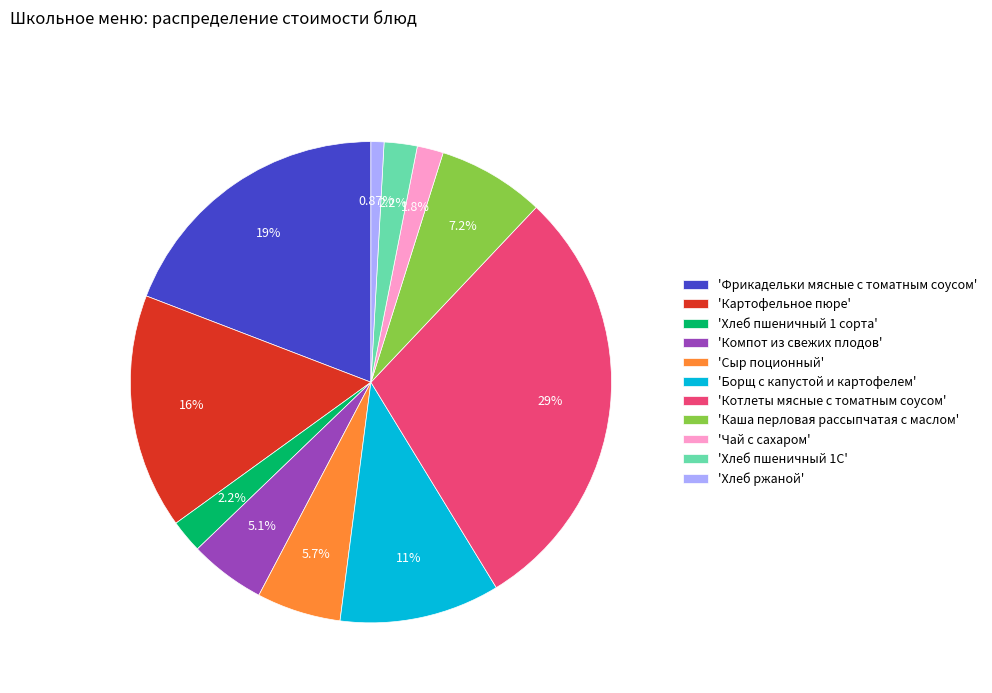

Is 'Борщ с капустой и картофелем' the majority of the pie?

No